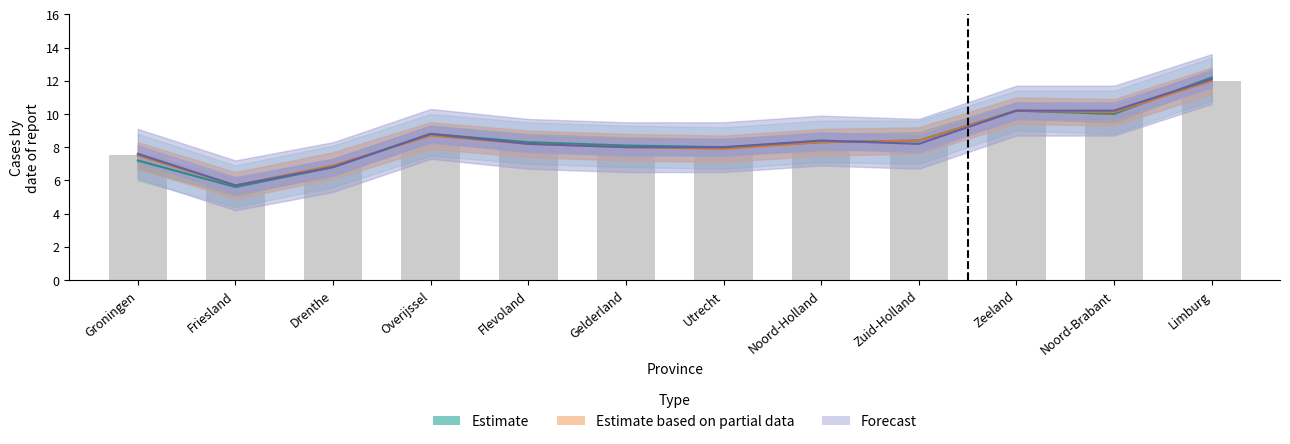

Between Utrecht and Flevoland, which is larger?

Flevoland